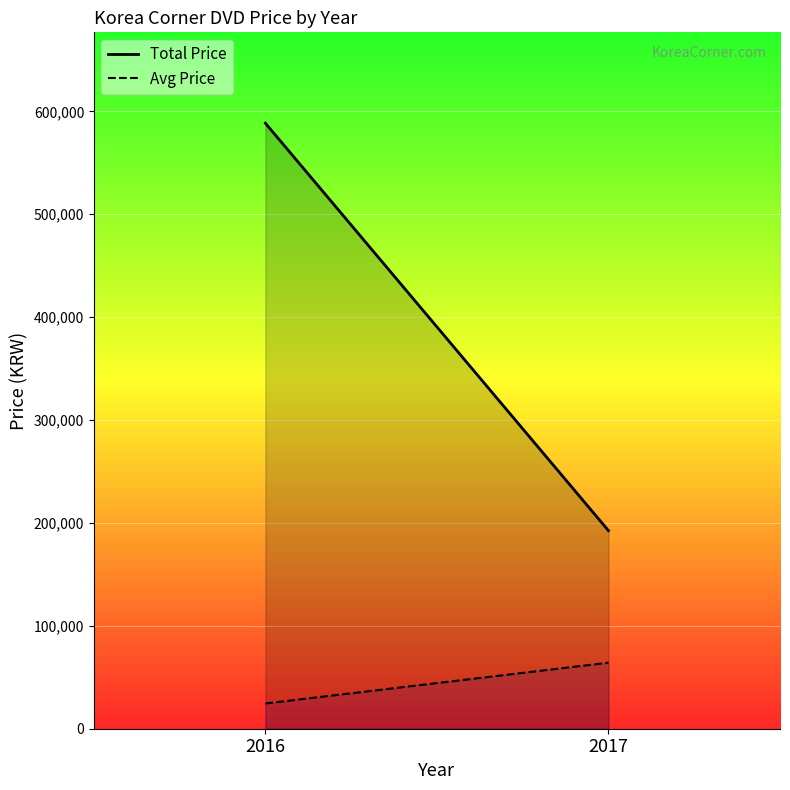

What is the value of the Avg Price point at the 1st from the left?

24520.8